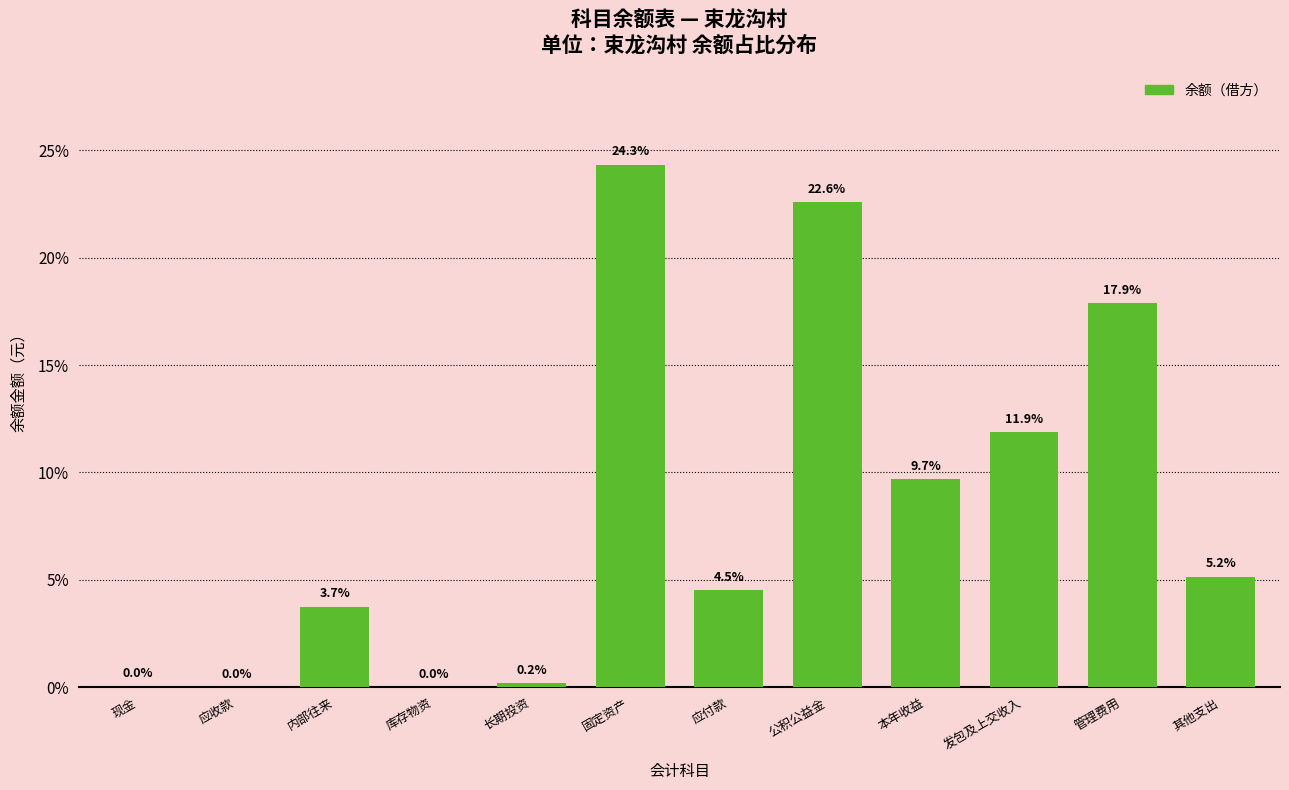

What is the sum of the values at 发包及上交收入 and 固定资产?

36.2